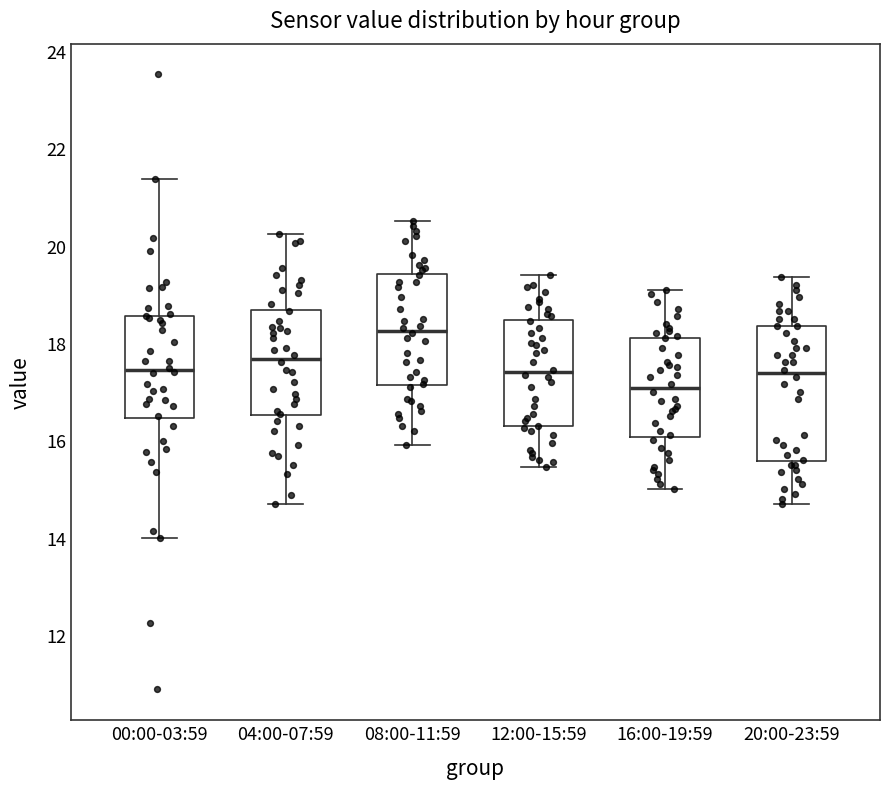

Which box is the tallest, from its lower edge to its upper edge?

20:00-23:59